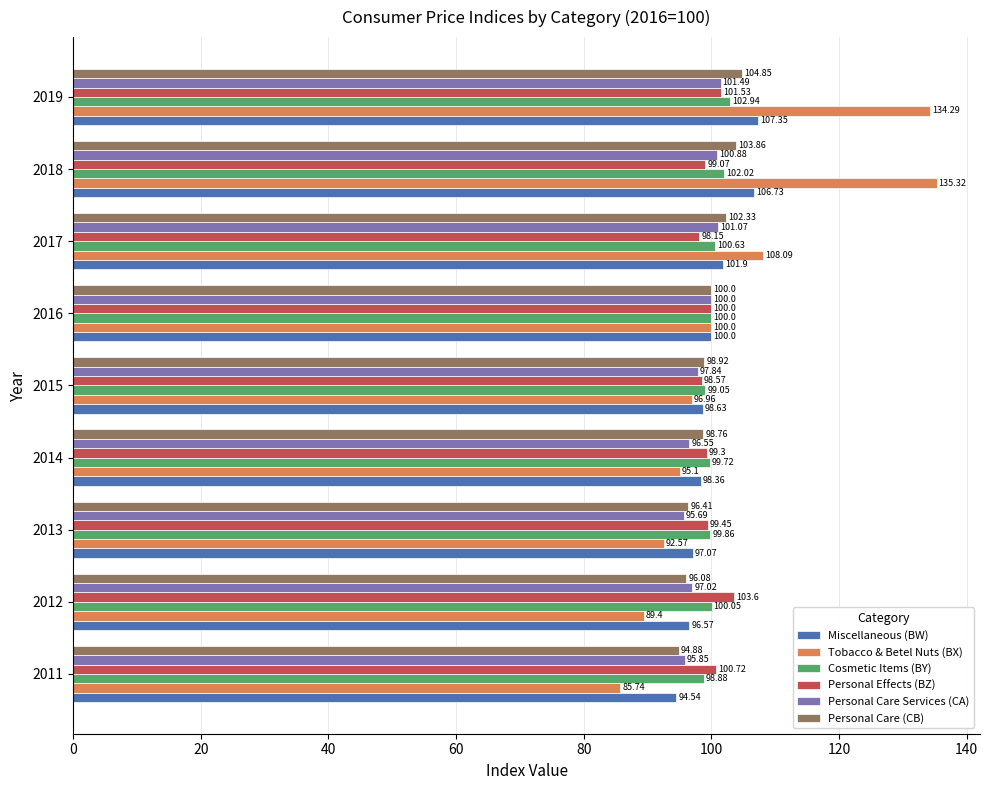

How many data points in Personal Care (CB) are above 98?

6